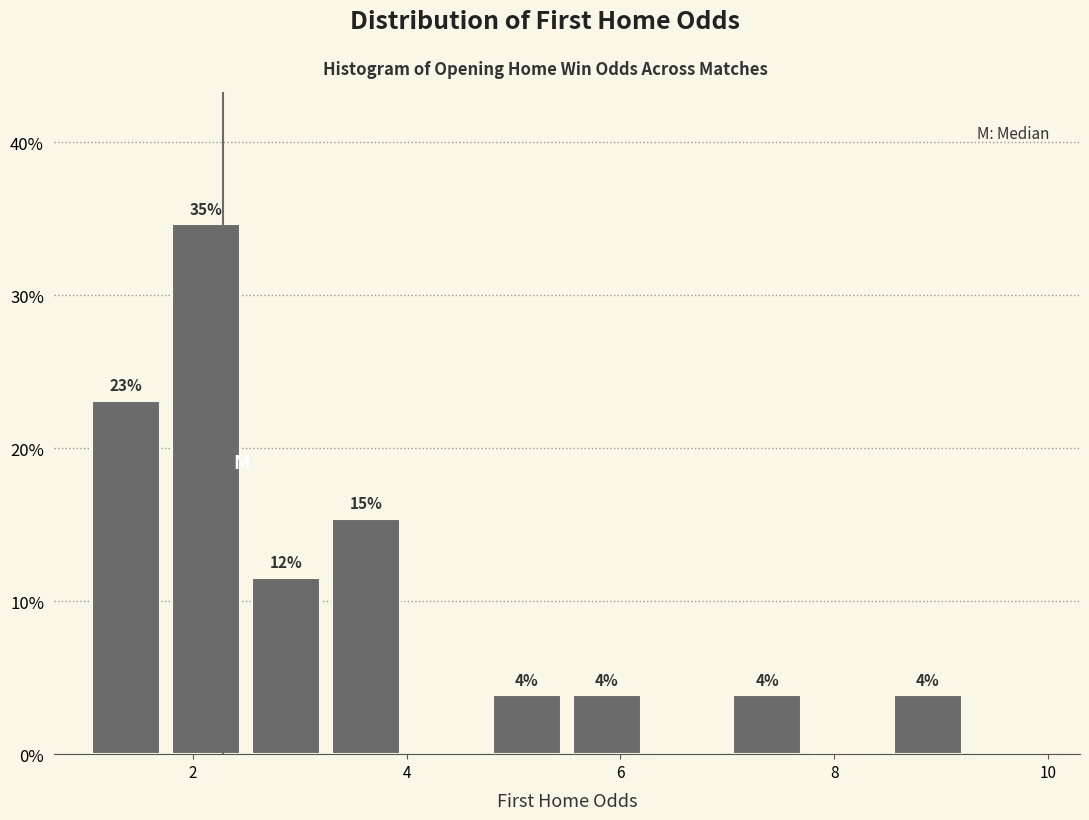

Read against the x-axis, roughly where is the centre of the tallest bar?

2.2